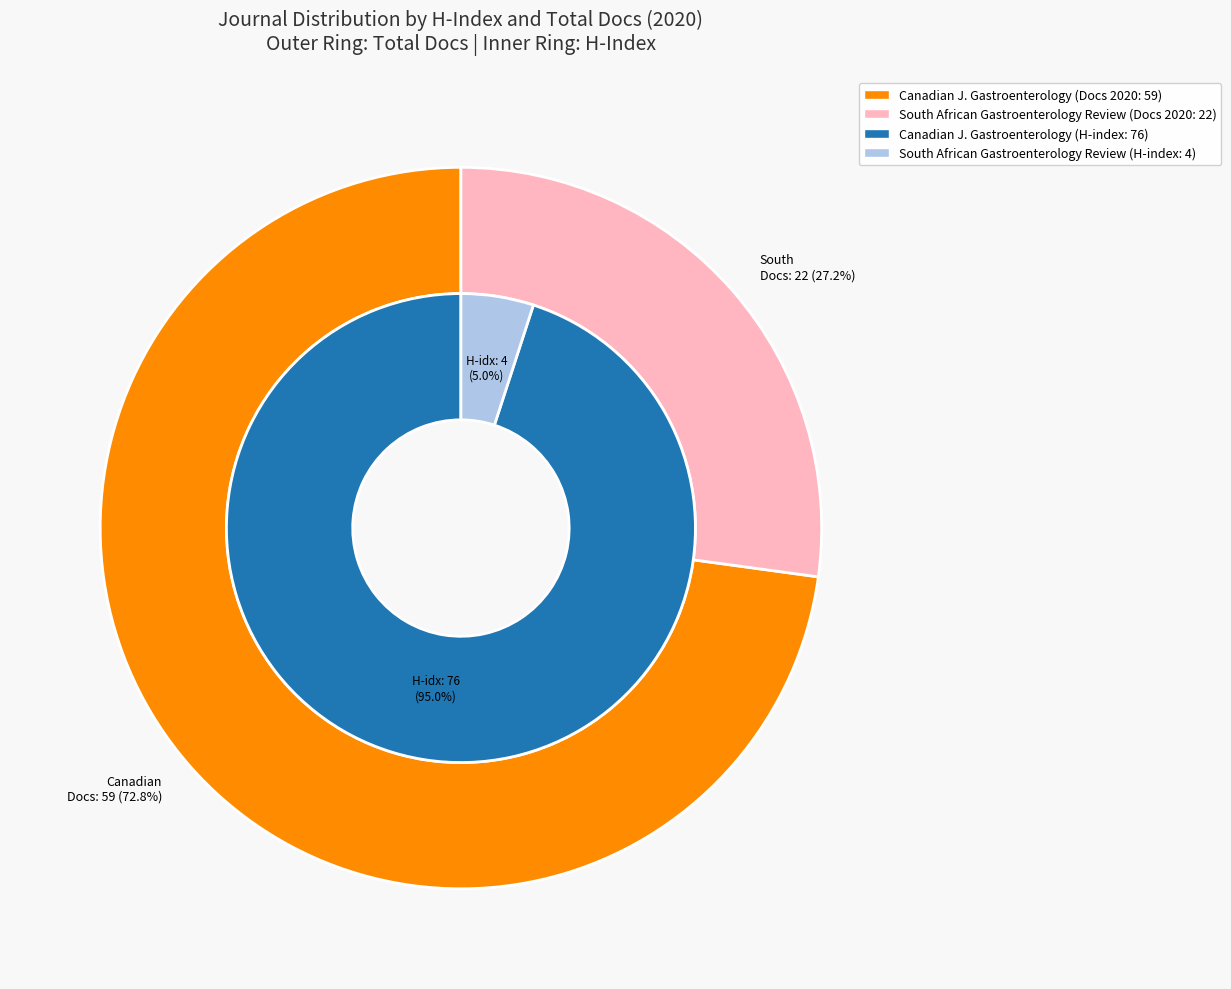

Is there any slice that represents more than half of the pie?

Yes